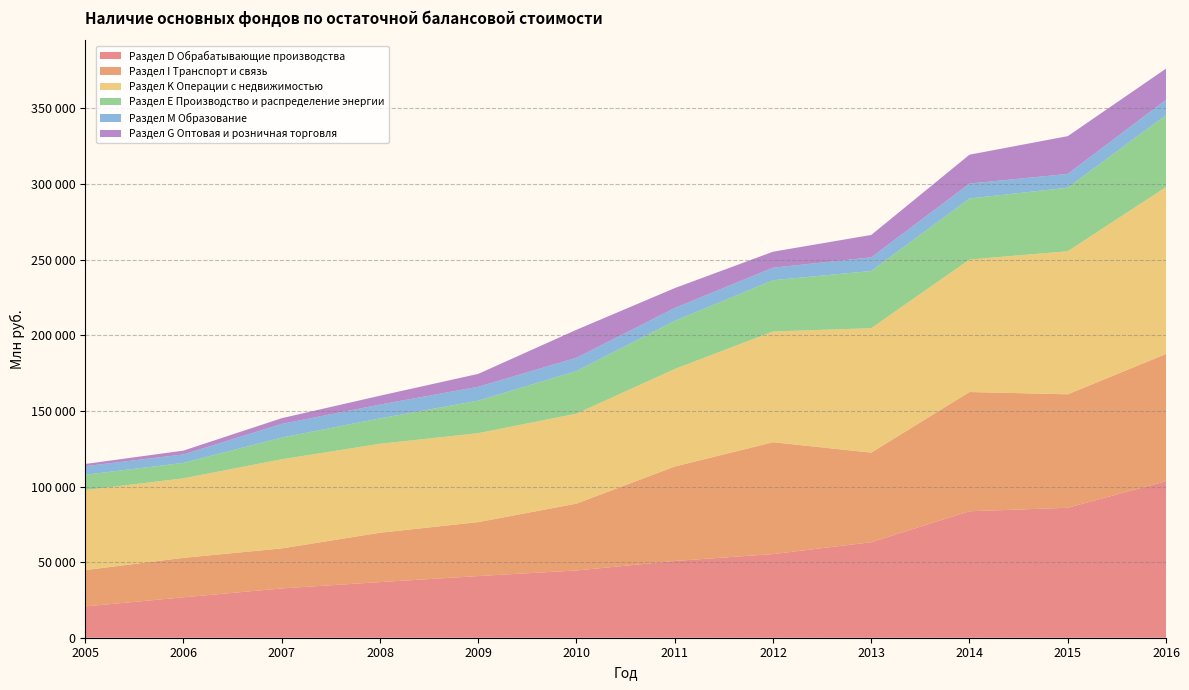

Reading left to right, what are all the values shown in this chart?

Раздел D Обрабатывающие производства: 20662	26727	32594	36781	40774	44472	50742	55307	63159	83624	85927	103518
Раздел I Транспорт и связь: 24058	26092	26462	32640	35677	44209	62453	73974	59228	78854	75036	84115
Раздел K Операции с недвижимостью: 52879	52577	58950	58813	58807	59504	64483	73234	82297	87610	94611	110361
Раздел Е Производство и распределение энергии: 10166	10234	14372	16821	21522	28175	31852	33892	37838	40376	42029	47619
Раздел М Образование: 5681	5588	9005	9128	9176	8776	8545	8282	8990	9869	9106	10117
Раздел G Оптовая и розничная торговля: 1457	2524	3801	5849	8514	18511	13113	10566	14837	19092	24972	20598